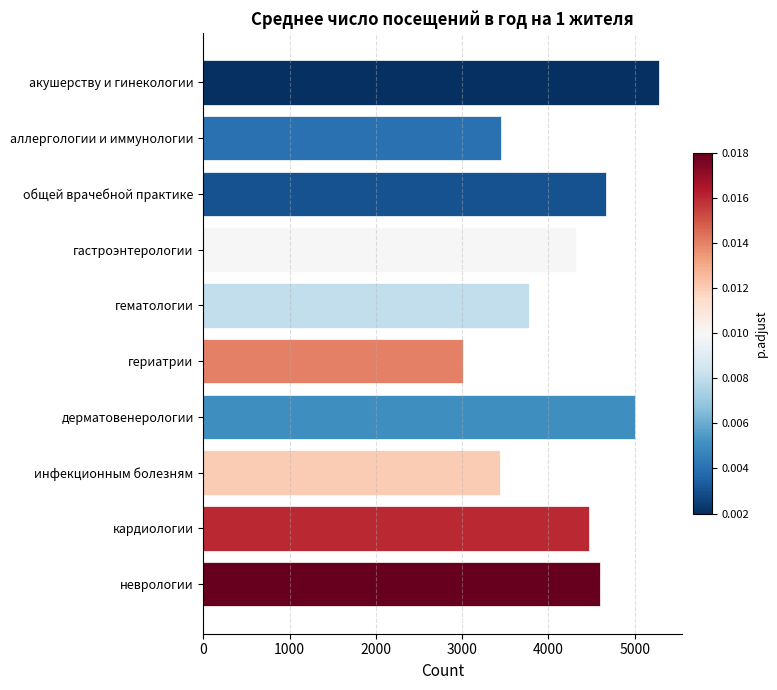

What is the value of the 2nd bar from the top?

3450